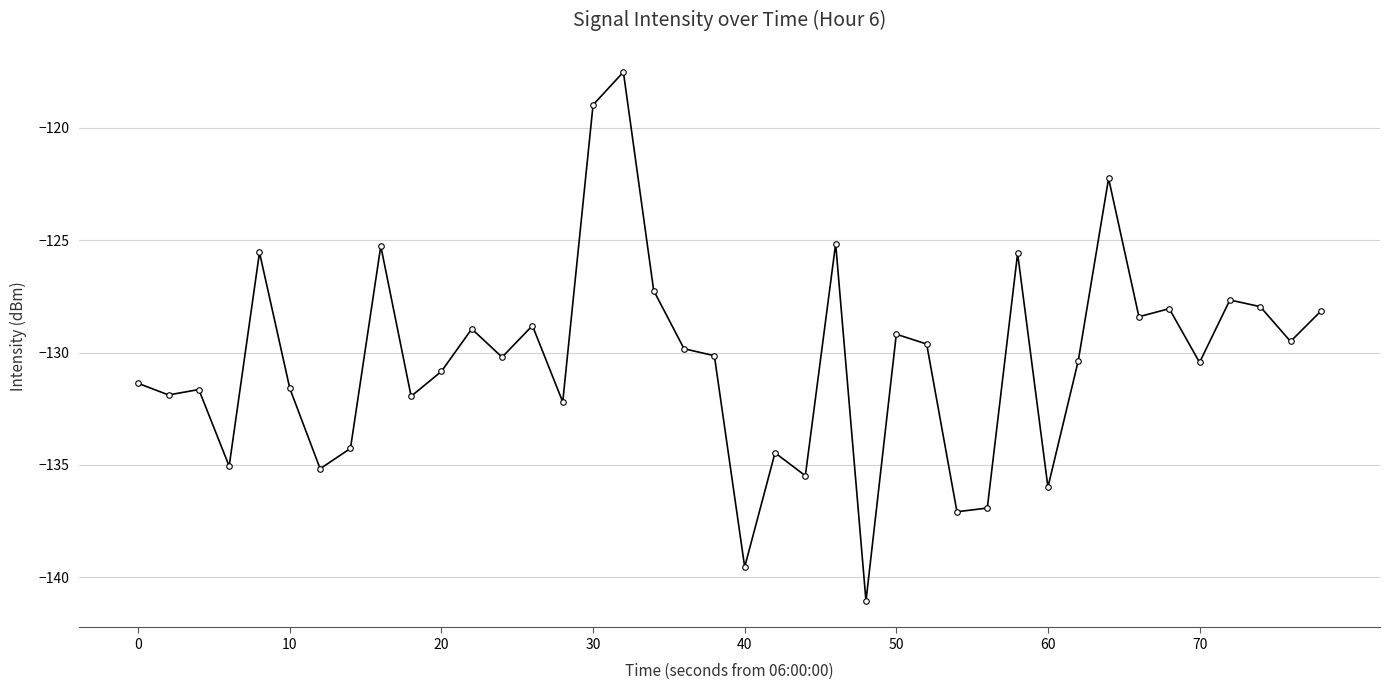

What is the average value?

-130.3